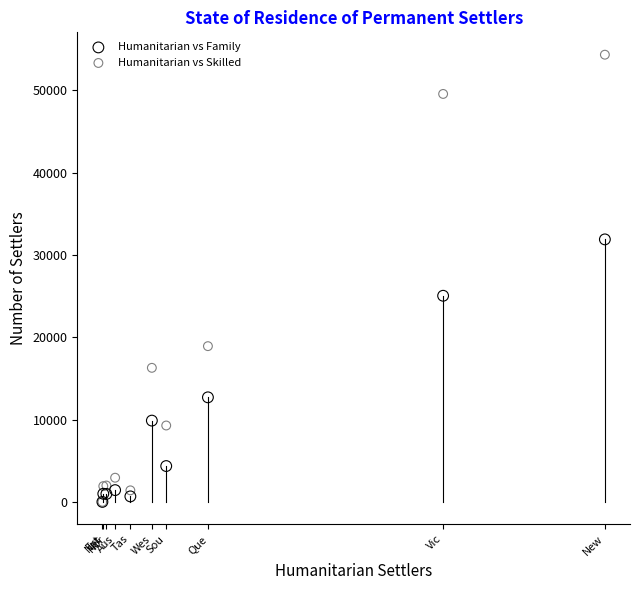

Which series has the widest spread of Y values?

Humanitarian vs Skilled